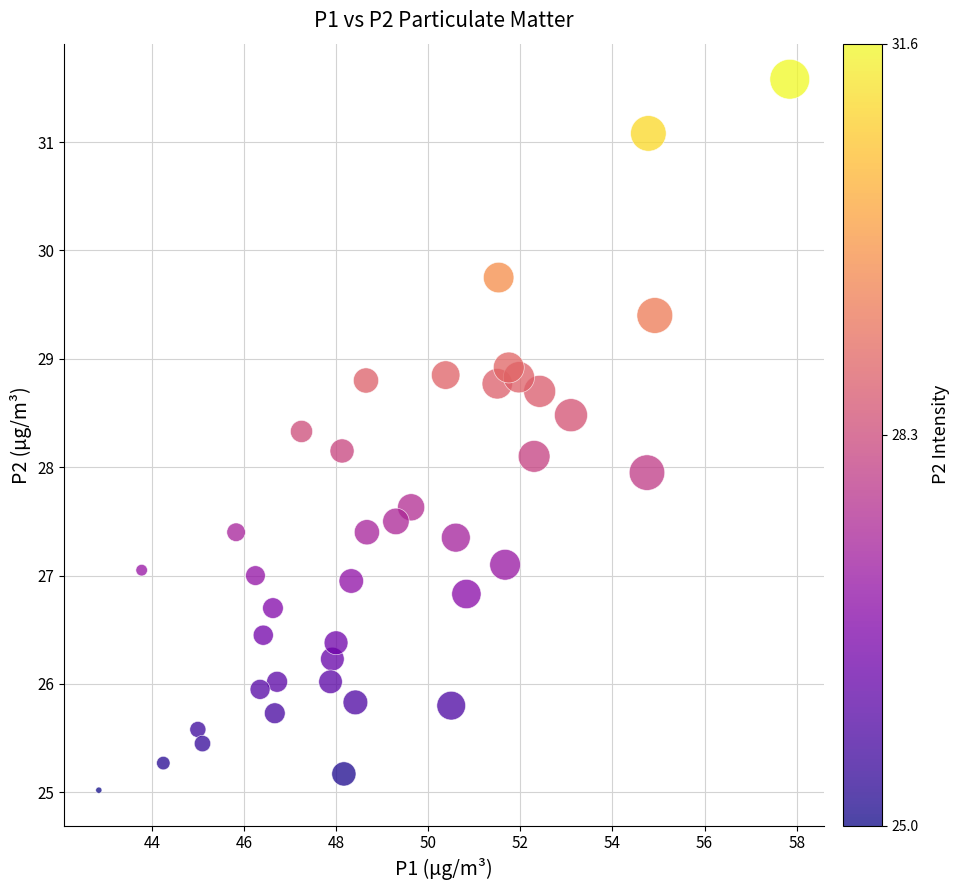

What is the range of Y values (max minus min)?

6.6